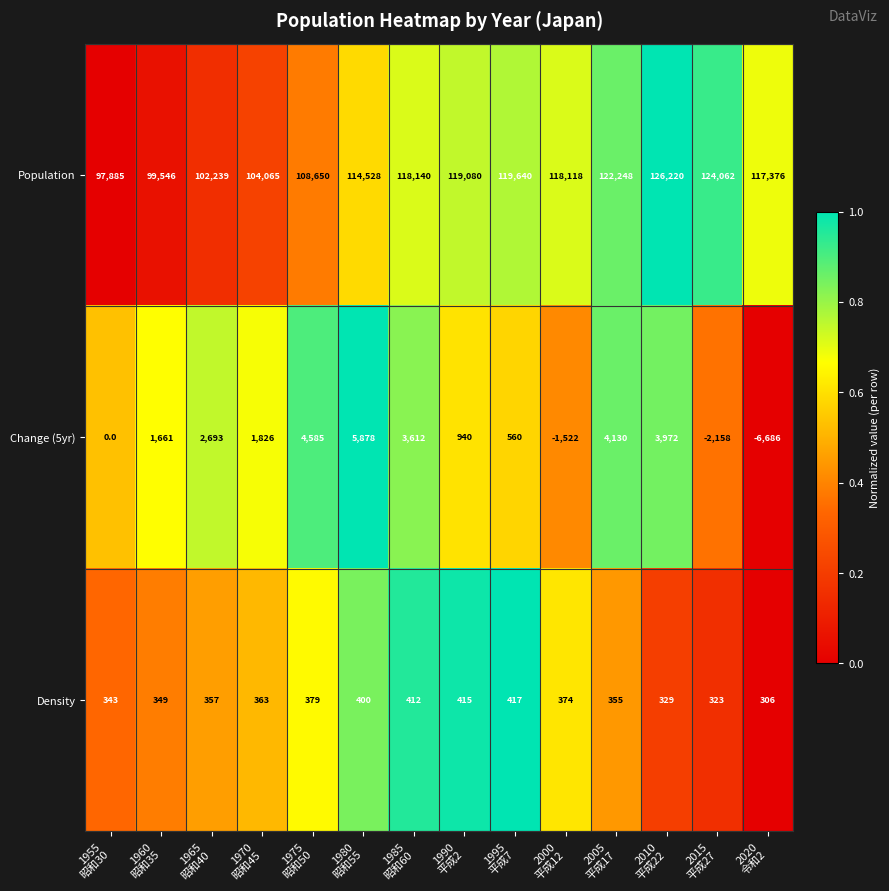

What is the difference between the maximum and minimum values in the Change (5yr) series?

12564